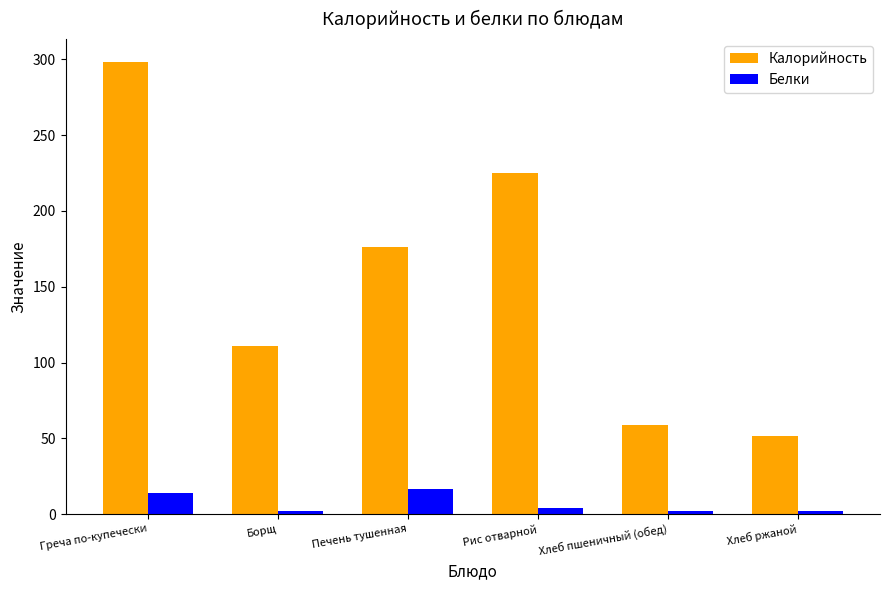

What is the difference between the second highest and second lowest values in the Белки series?

12.1